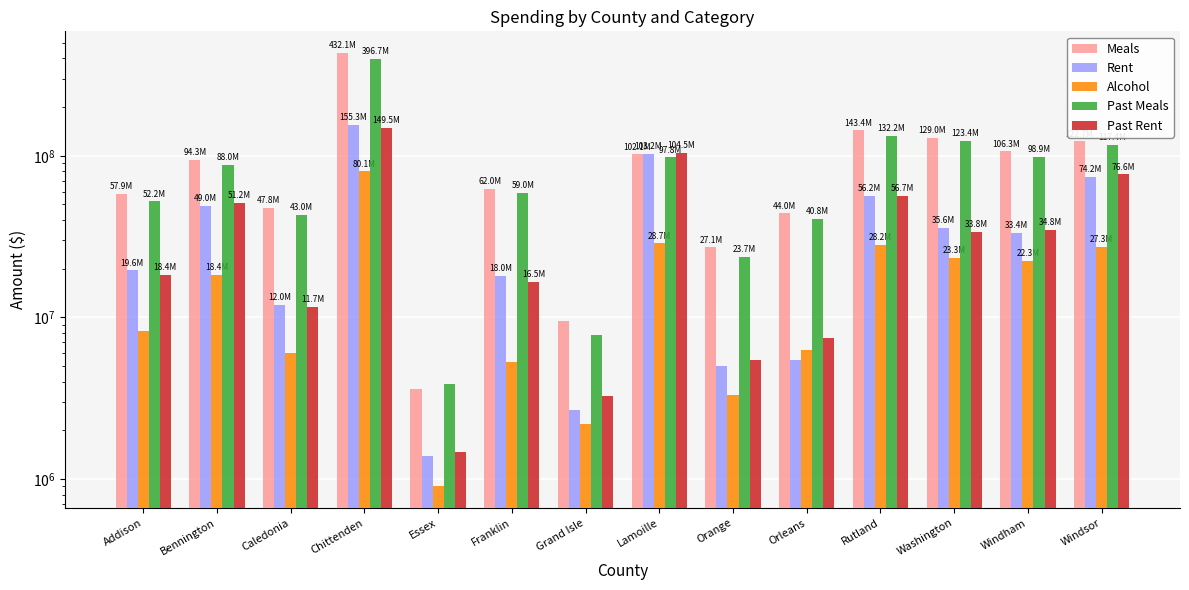

Rank the categories by Past Rent value from lowest to highest.

Essex, Grand Isle, Orange, Orleans, Caledonia, Franklin, Addison, Washington, Windham, Bennington, Rutland, Windsor, Lamoille, Chittenden